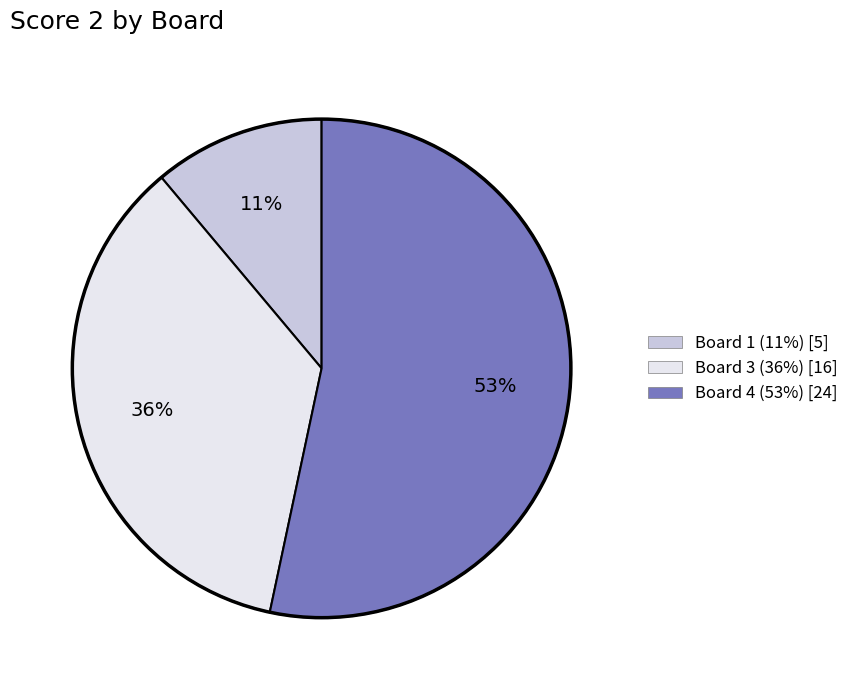

Does any single category account for the majority?

Yes